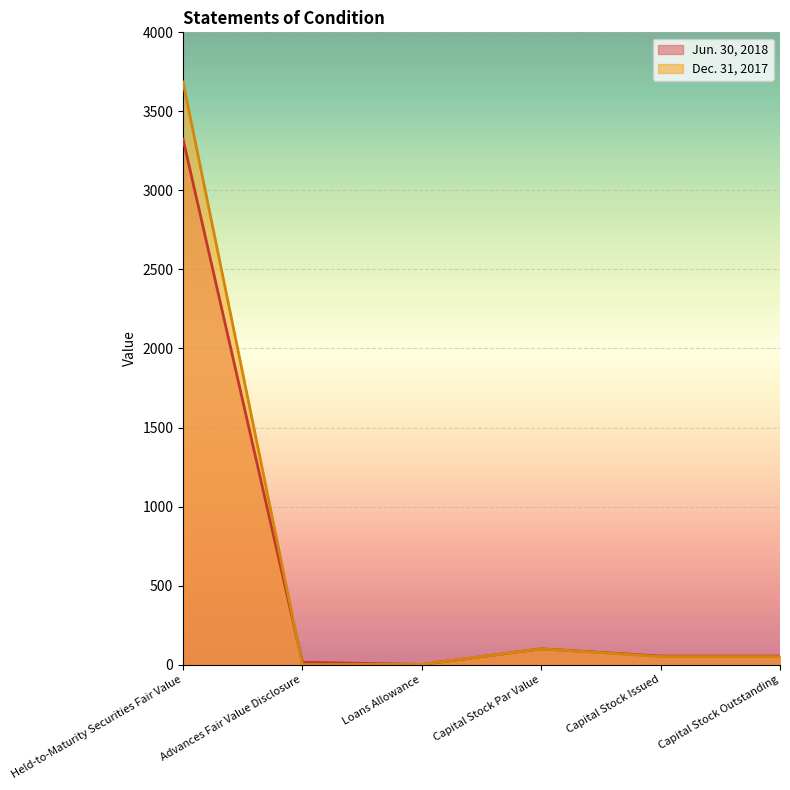

What is the lowest value of the Jun. 30, 2018 series?

1